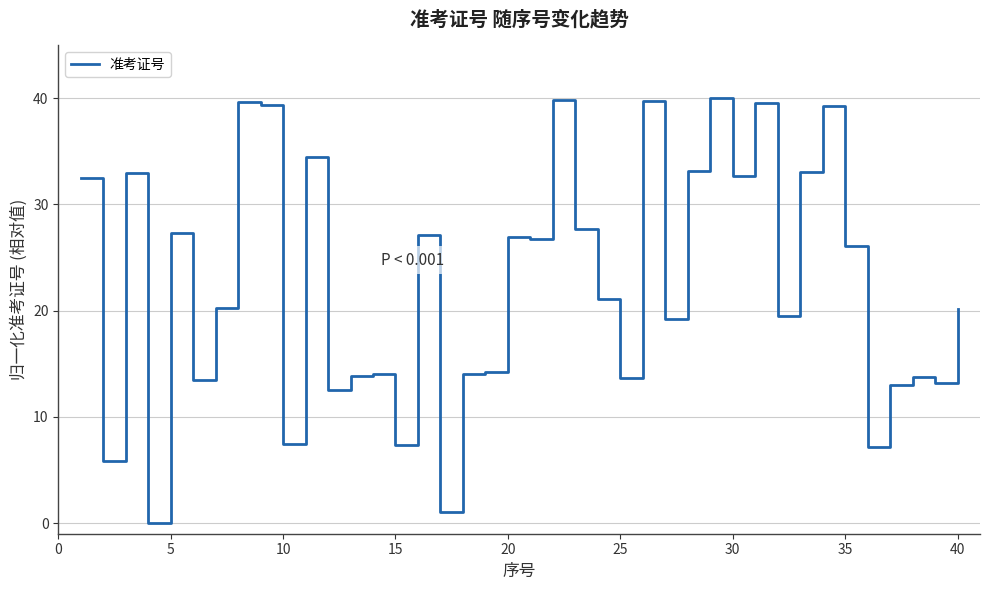

What is the difference between the maximum and minimum values?

40.0